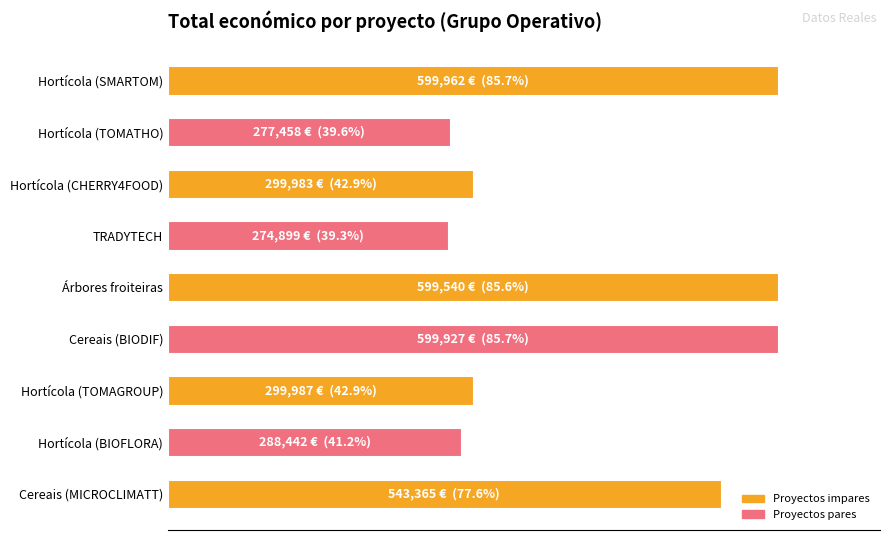

Are the bars horizontal?

Yes